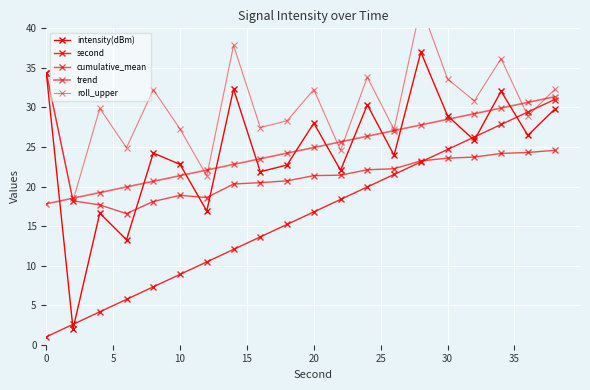

How many lines are shown in the chart?

5